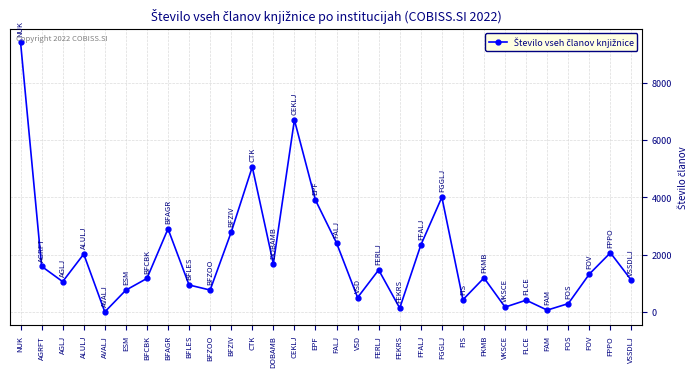

Which category has the highest value across all series?

NUK